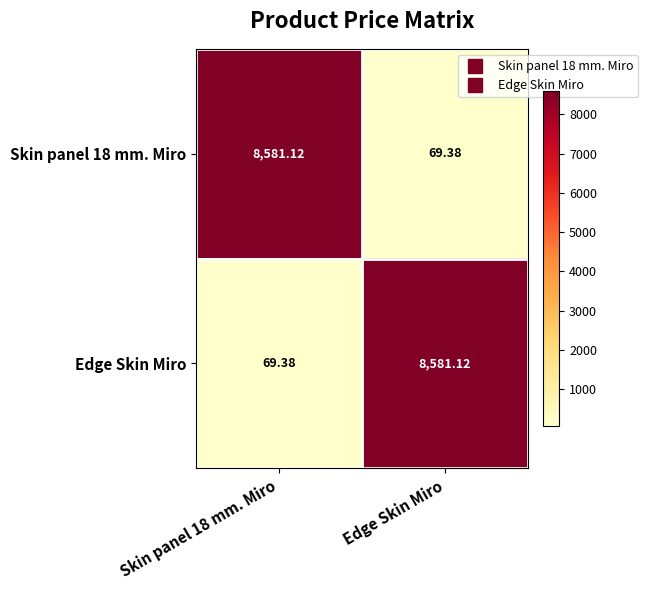

Is the value of Edge Skin Miro at Edge Skin Miro greater than the value of Skin panel 18 mm. Miro at Edge Skin Miro?

Yes